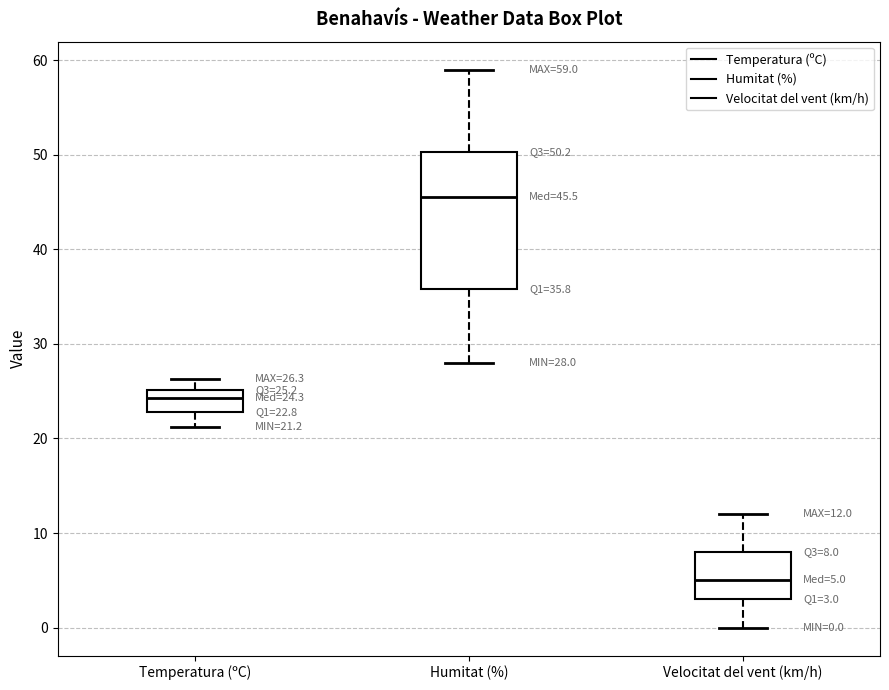

Comparing the boxes themselves (not the whiskers), which one is the tallest?

Humitat (%)